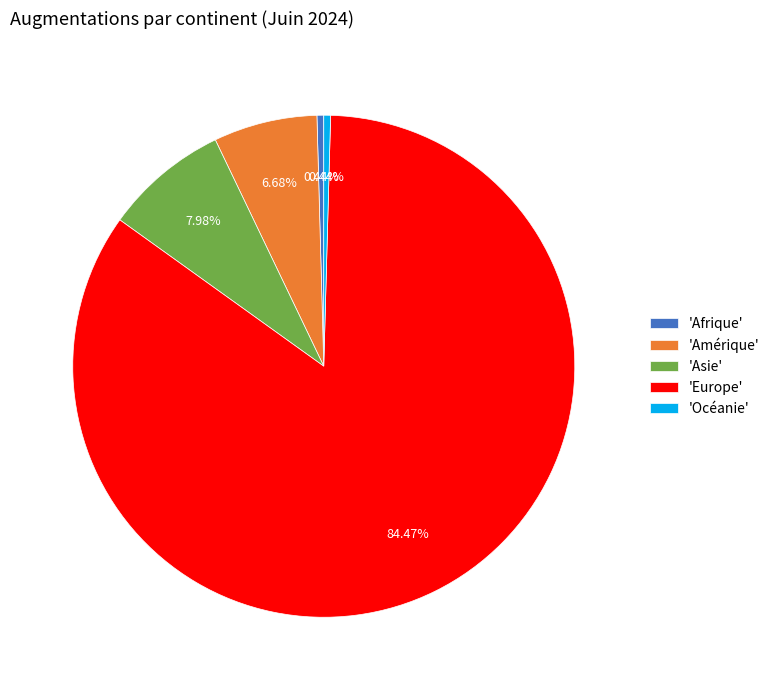

Which has a higher value, 'Afrique' or 'Europe'?

'Europe'